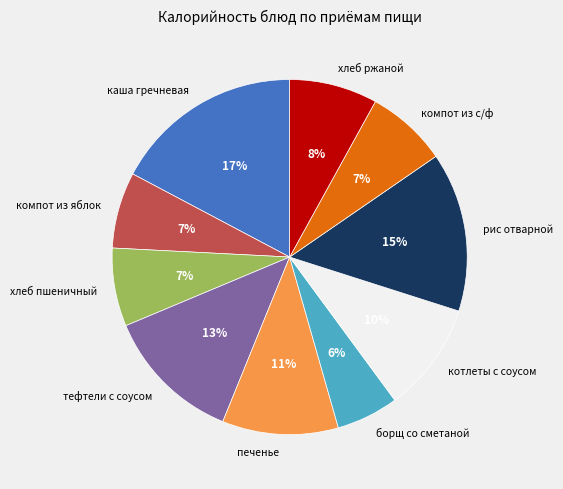

Does компот из яблок represent more than half of the total?

No